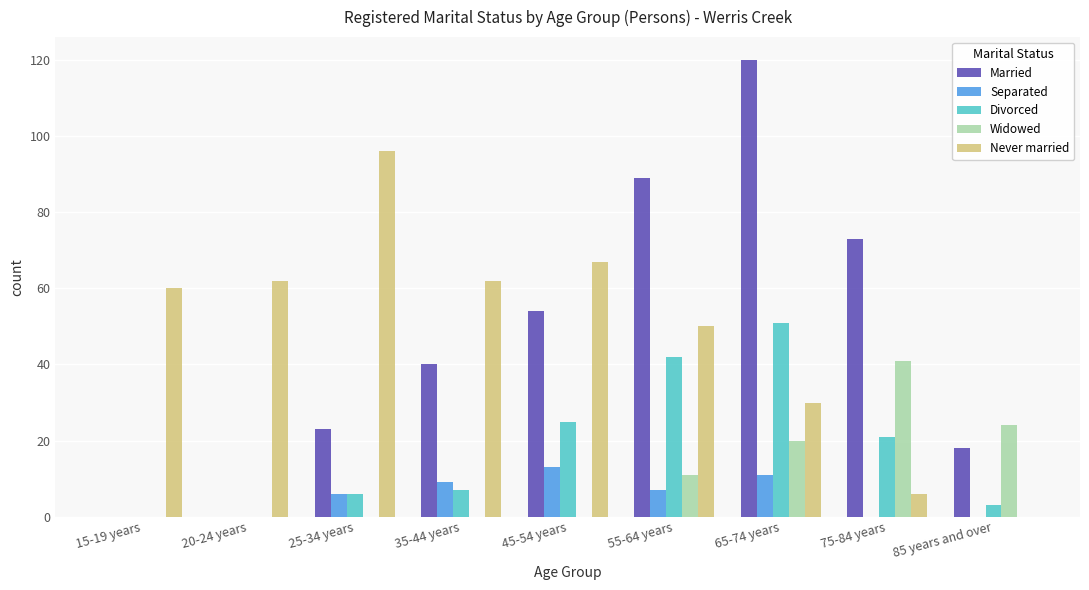

At which label is Widowed closest to 20?

65-74 years